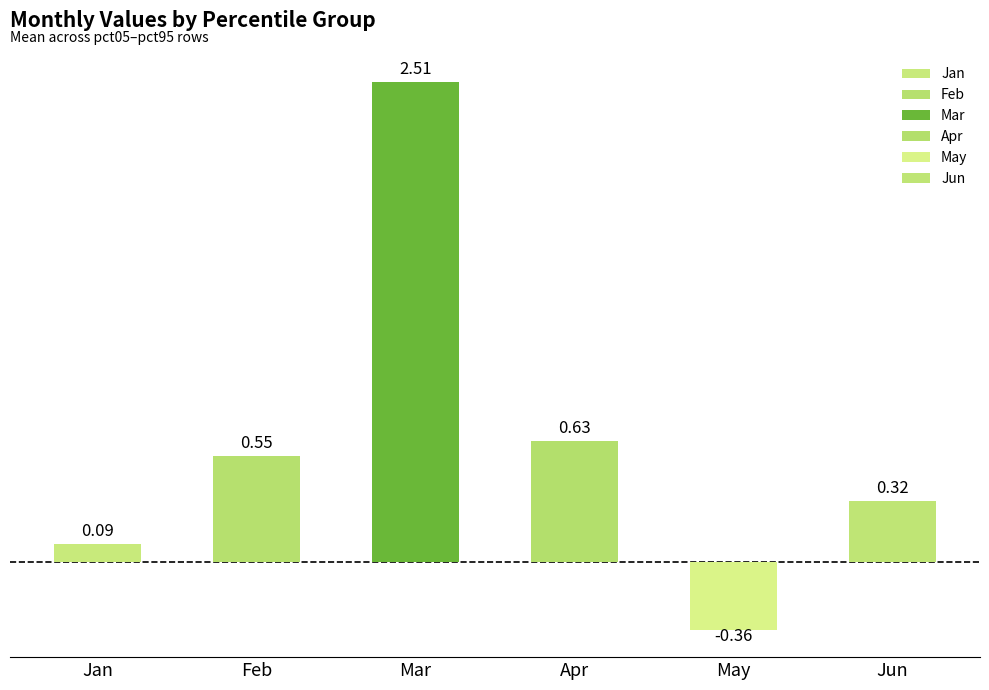

Which has a higher value, Jun or Feb?

Feb